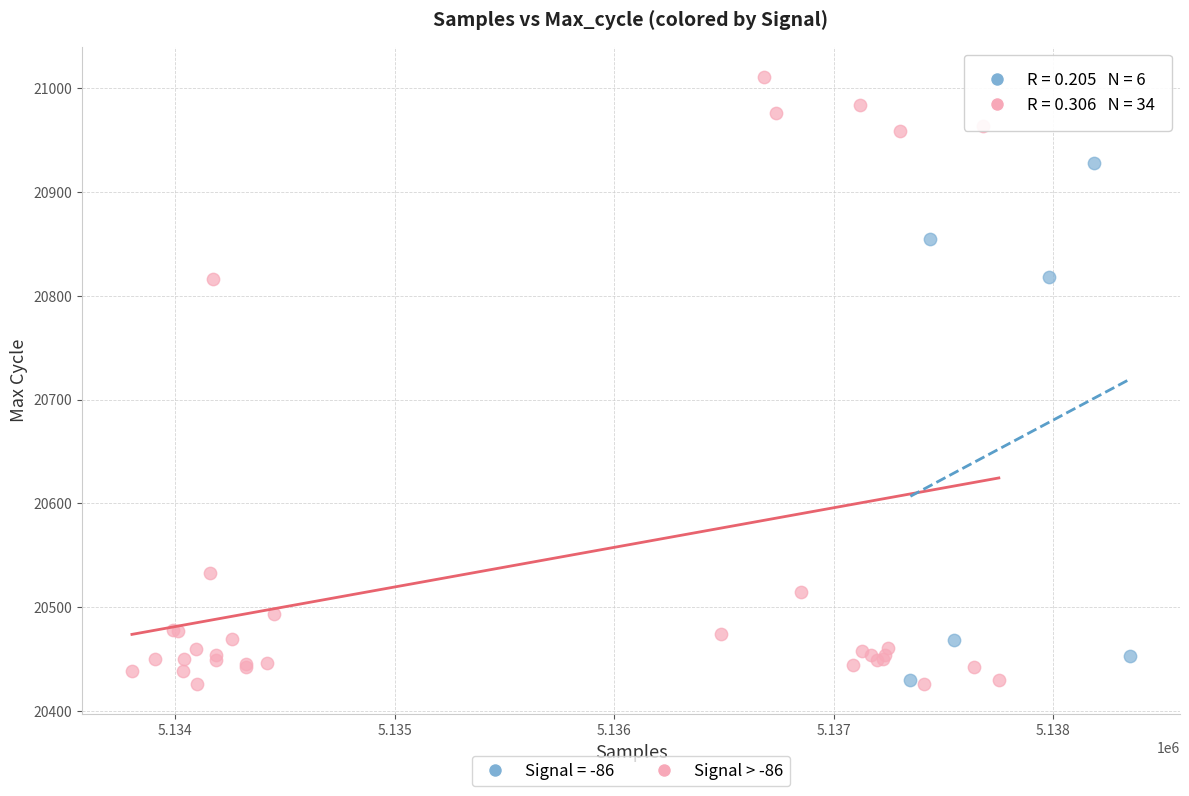

Which series reaches the maximum Y coordinate?

Signal > -86